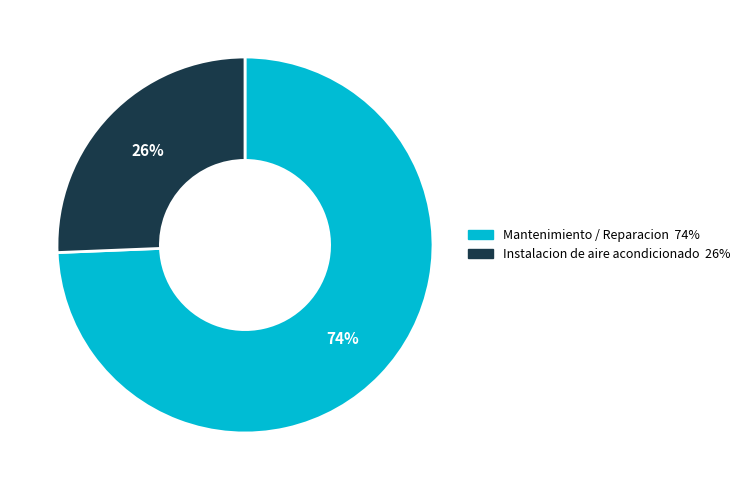

Does any single category account for the majority?

Yes